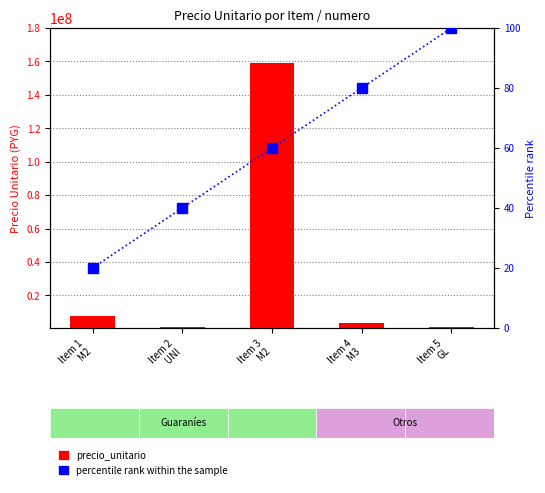

Where does the percentile rank within the sample series first go above 60?

Item 4
M3